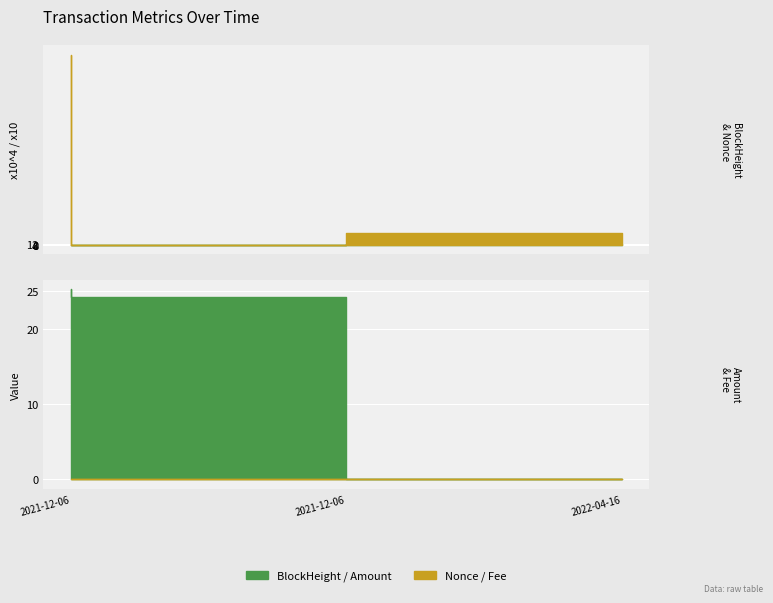

At 2021-12-06 14:15:00, list the series in order from smallest to largest.

Nonce, Fee, Amount, BlockHeight